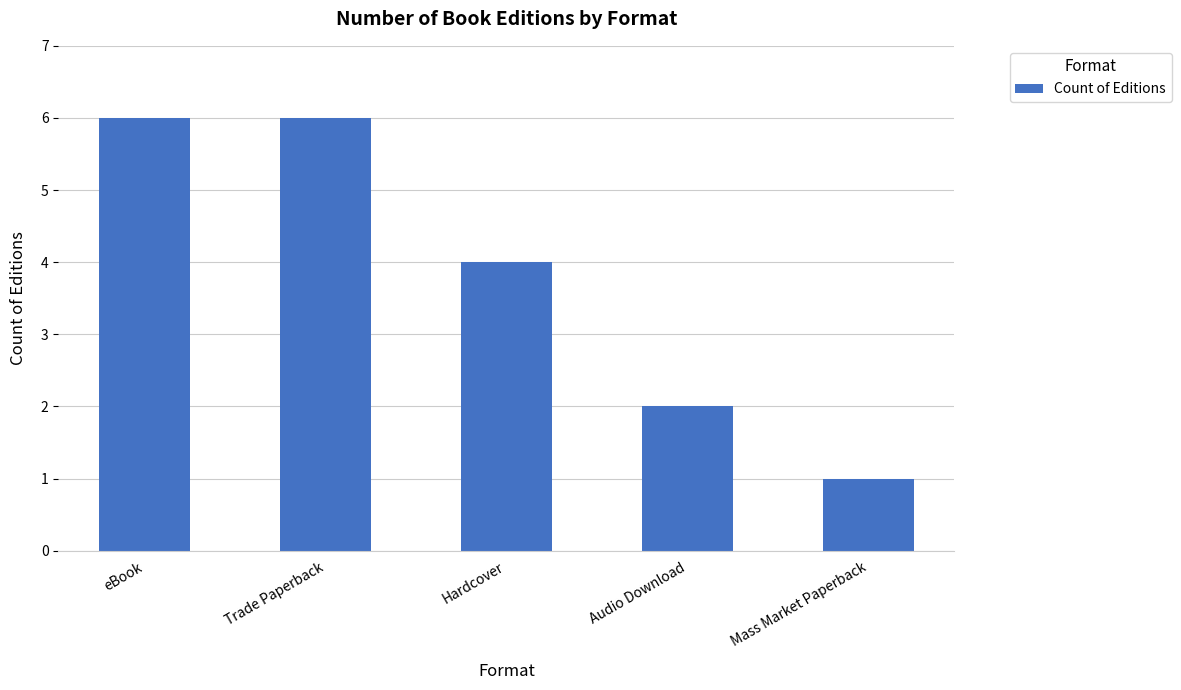

What is the change in value from Trade Paperback to Audio Download?

-4